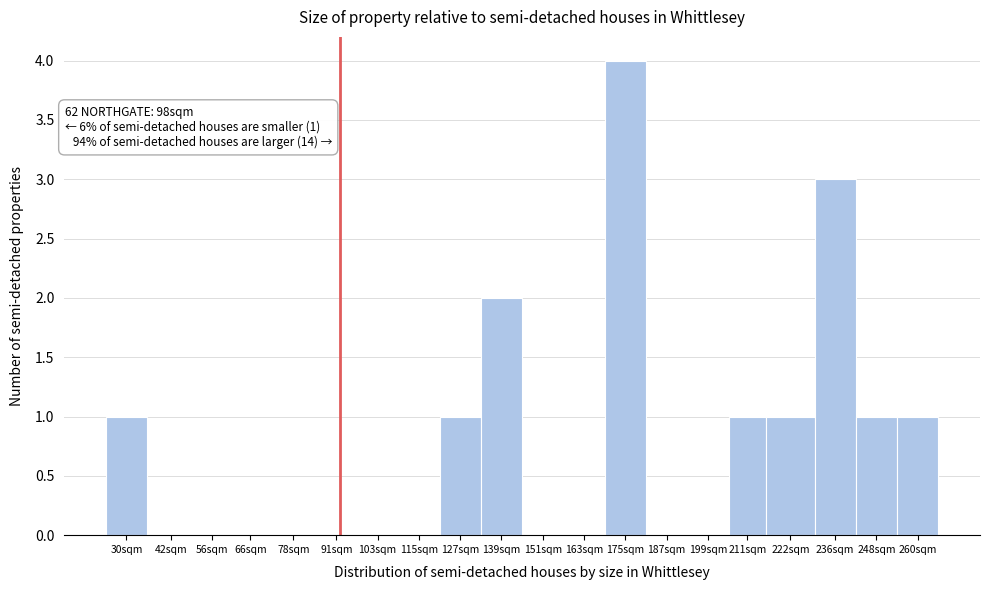

Reading left to right, extract all data points from this chart.

30sqm=1	42sqm=0	56sqm=0	66sqm=0	78sqm=0	91sqm=0	103sqm=0	115sqm=0	127sqm=1	139sqm=2	151sqm=0	163sqm=0	175sqm=4	187sqm=0	199sqm=0	211sqm=1	222sqm=1	236sqm=3	248sqm=1	260sqm=1